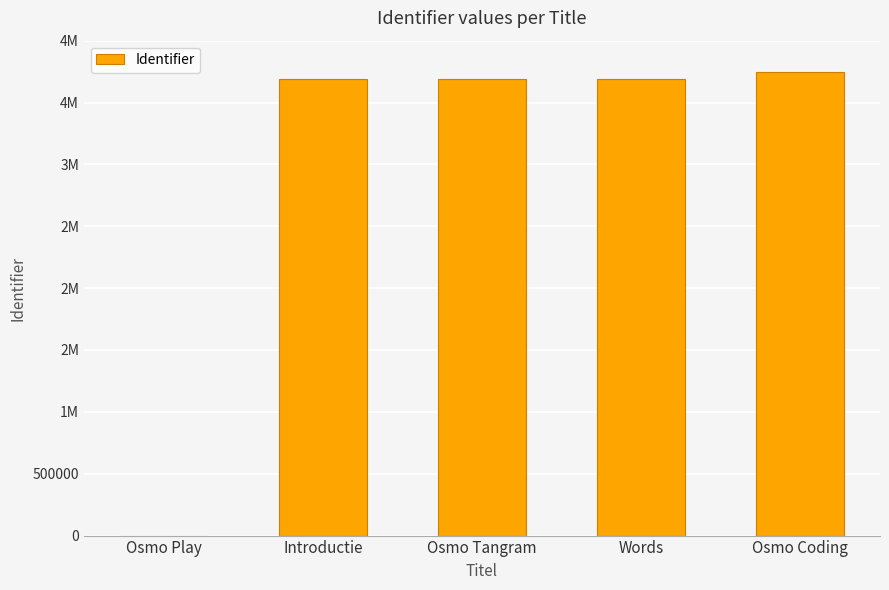

Rank the categories by value from highest to lowest.

Osmo Coding, Words, Osmo Tangram, Introductie, Osmo Play